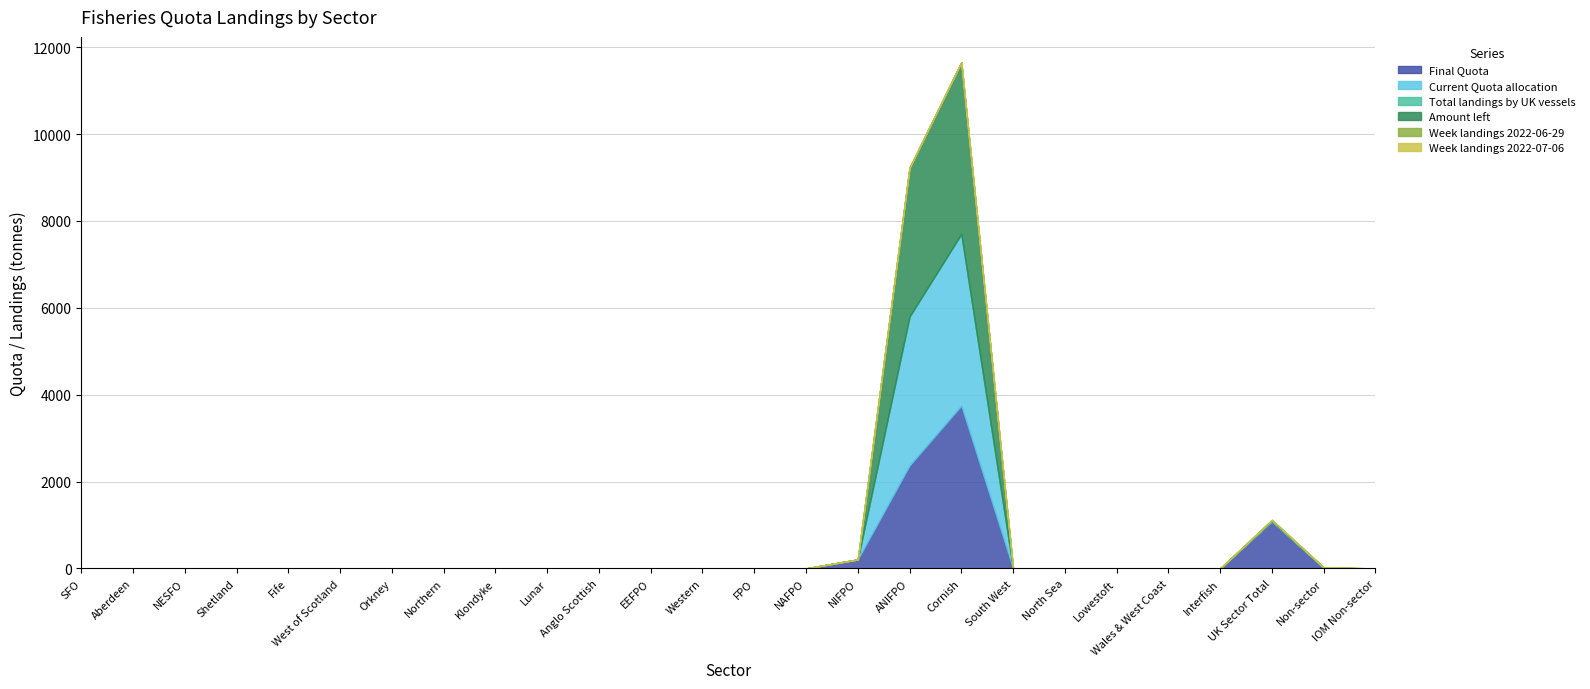

What is the label of the 1st point from the right?

IOM Non-sector